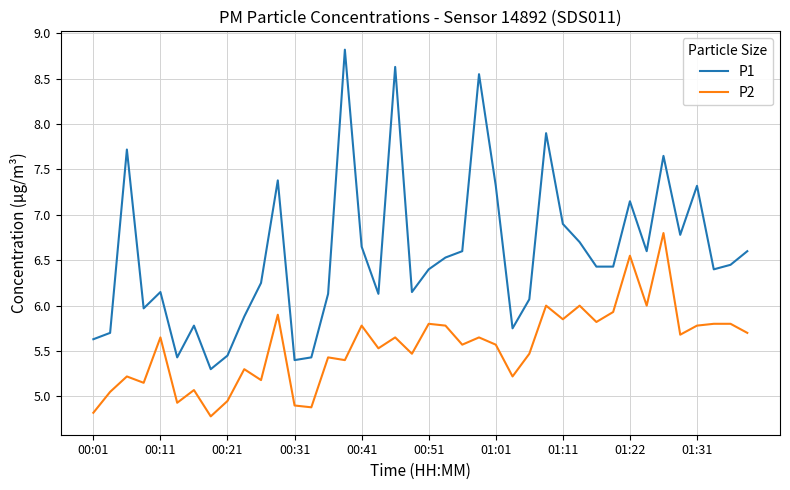

Which series has the largest range (max minus min)?

P1